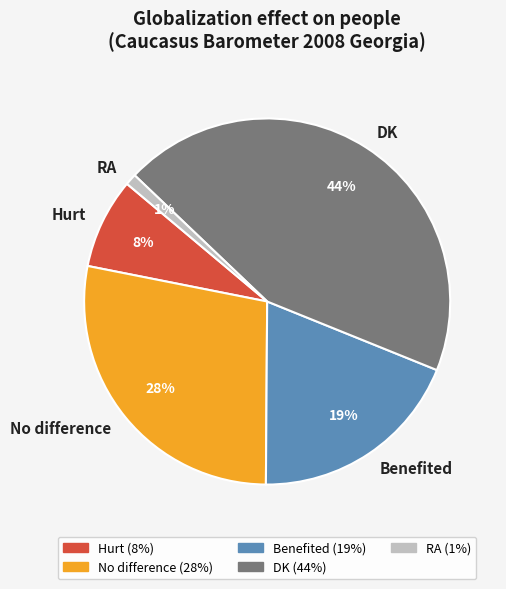

Which has a higher value, DK or RA?

DK